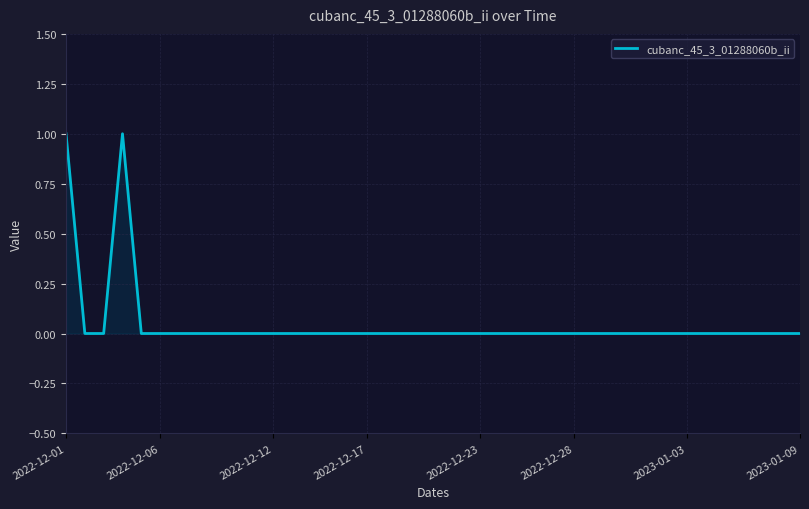

What is the greatest value displayed?

1